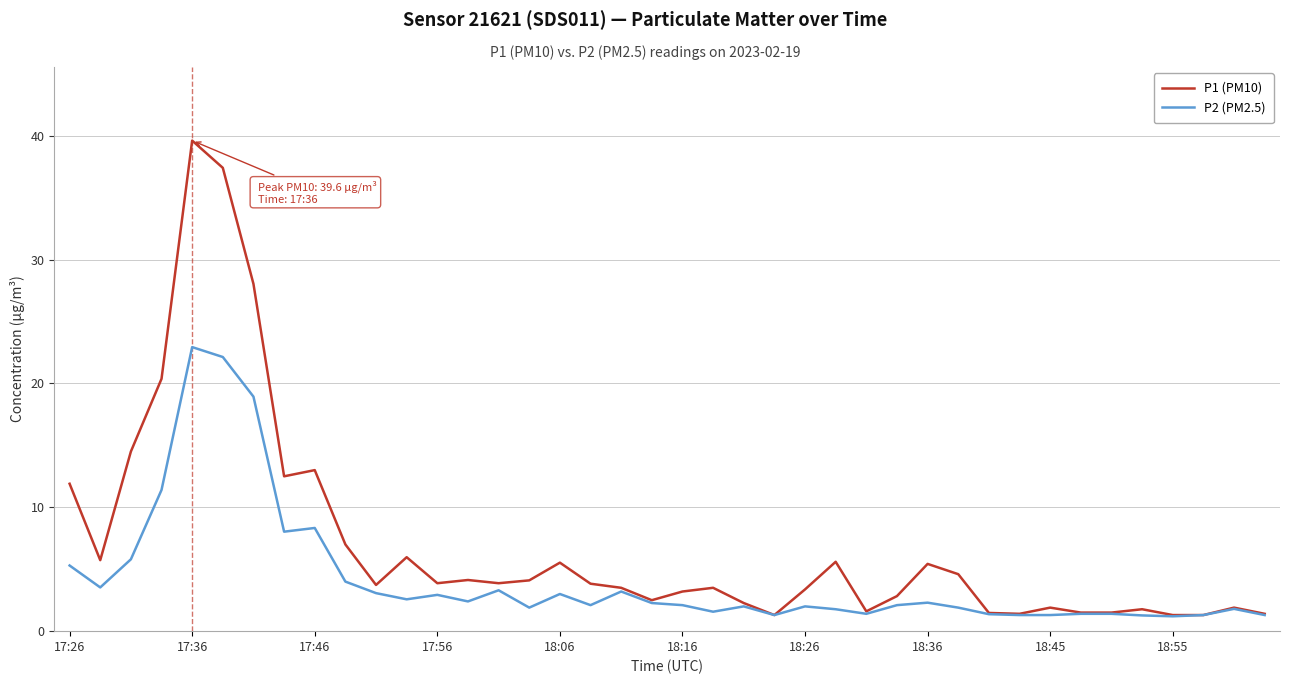

What is the minimum value for P1 (PM10)?

1.3